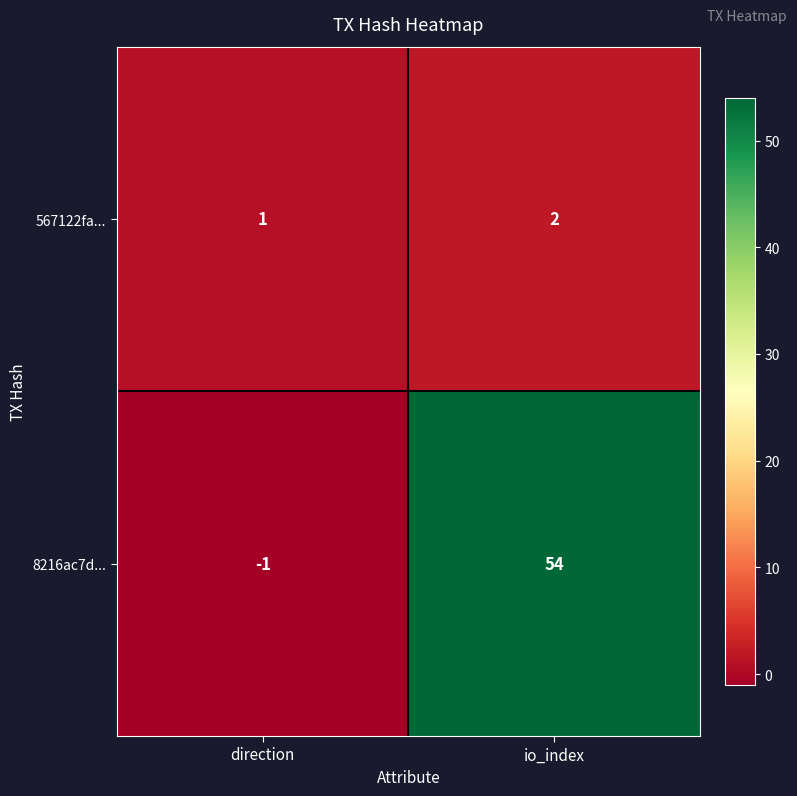

List the series in order of their peak value, highest first.

8216ac7d..., 567122fa...